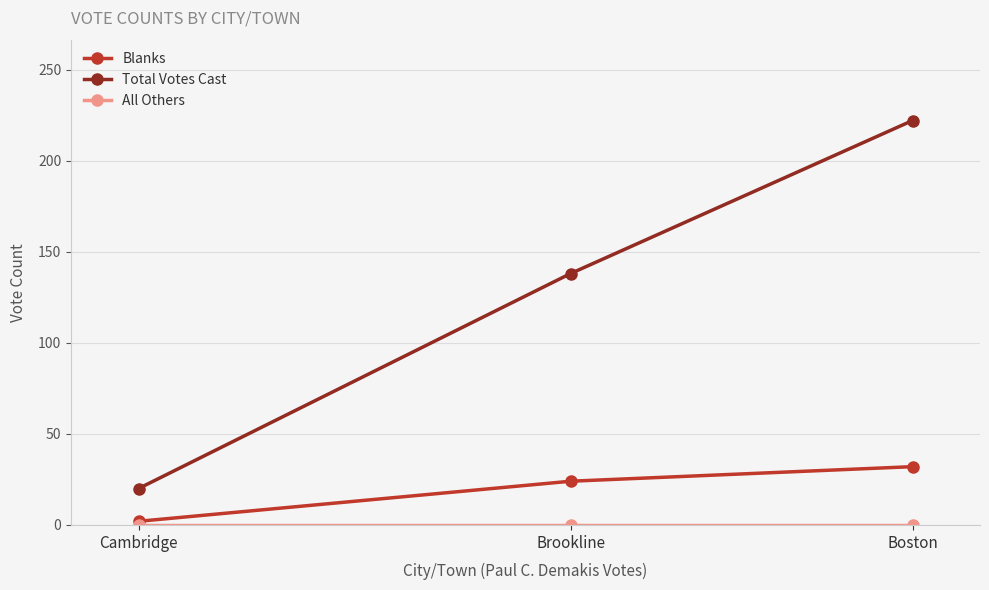

Rank the categories by Total Votes Cast value from lowest to highest.

Cambridge, Brookline, Boston